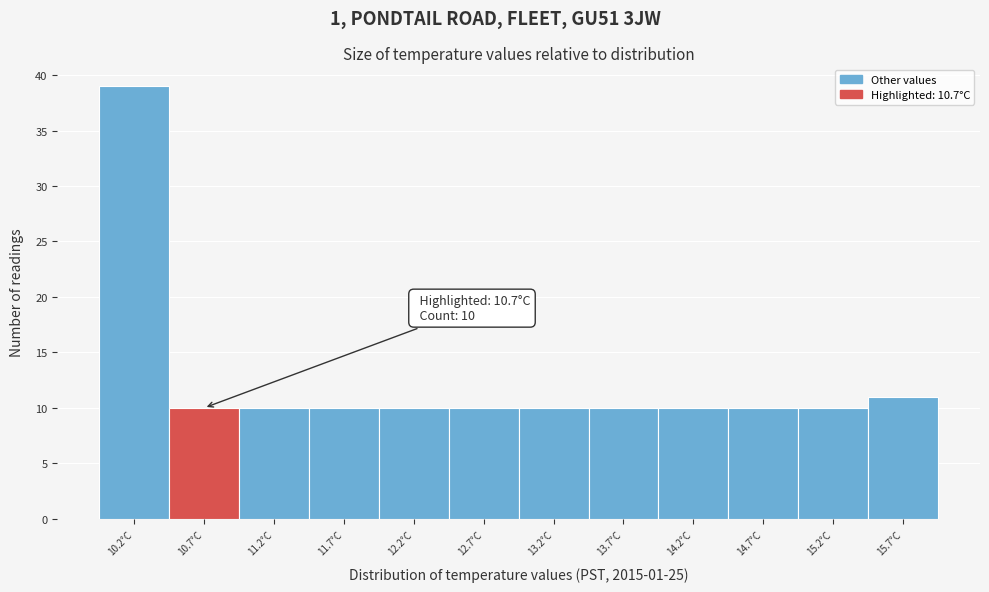

Reading left to right, list all the values displayed in this chart.

10.2°C=39	10.7°C=10	11.2°C=10	11.7°C=10	12.2°C=10	12.7°C=10	13.2°C=10	13.7°C=10	14.2°C=10	14.7°C=10	15.2°C=10	15.7°C=11